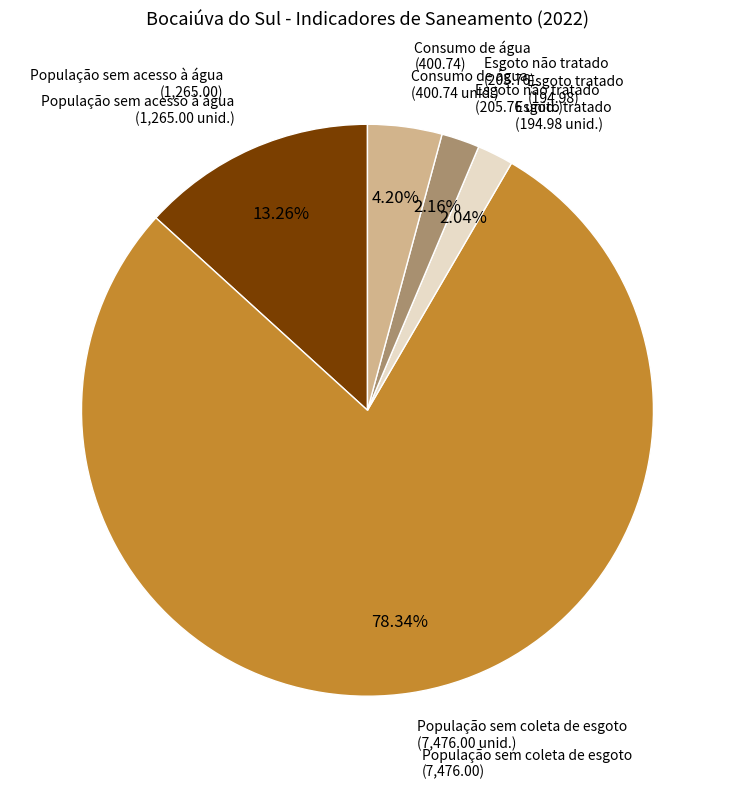

Which slice is the largest?

População sem coleta de esgoto